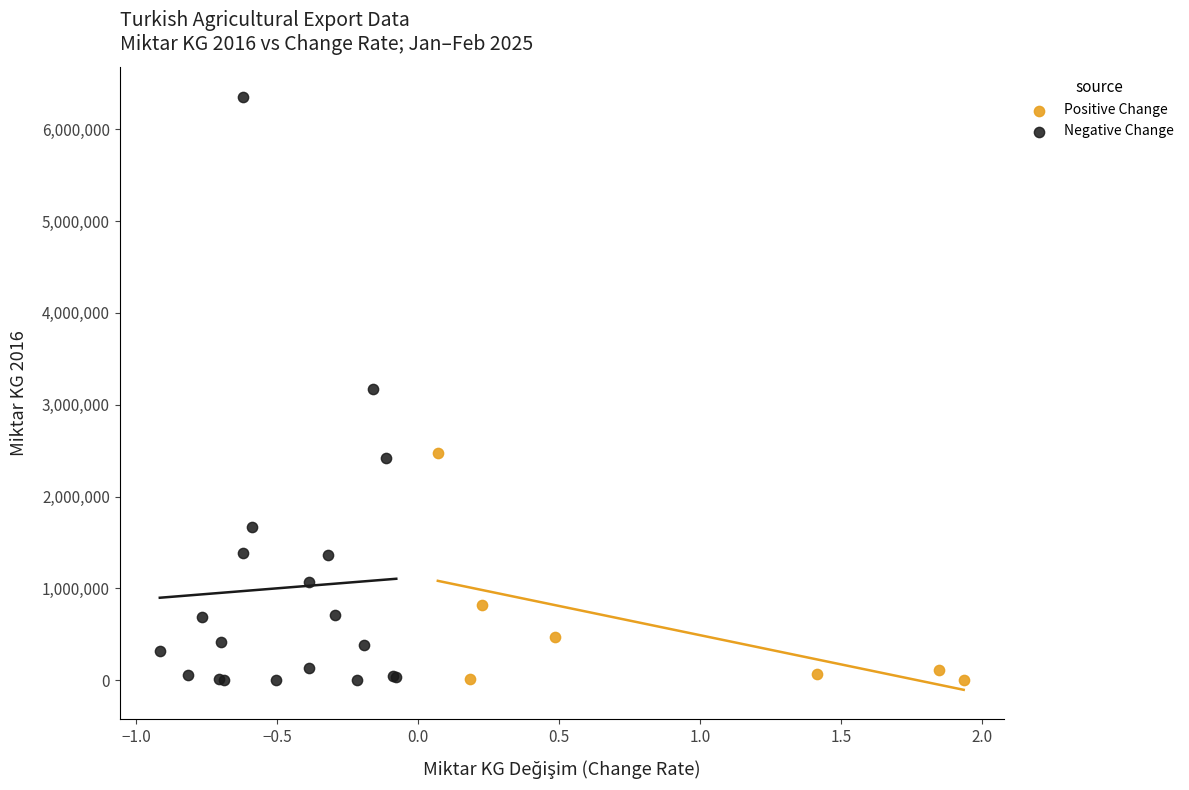

Which series reaches the maximum Y coordinate?

Negative Change